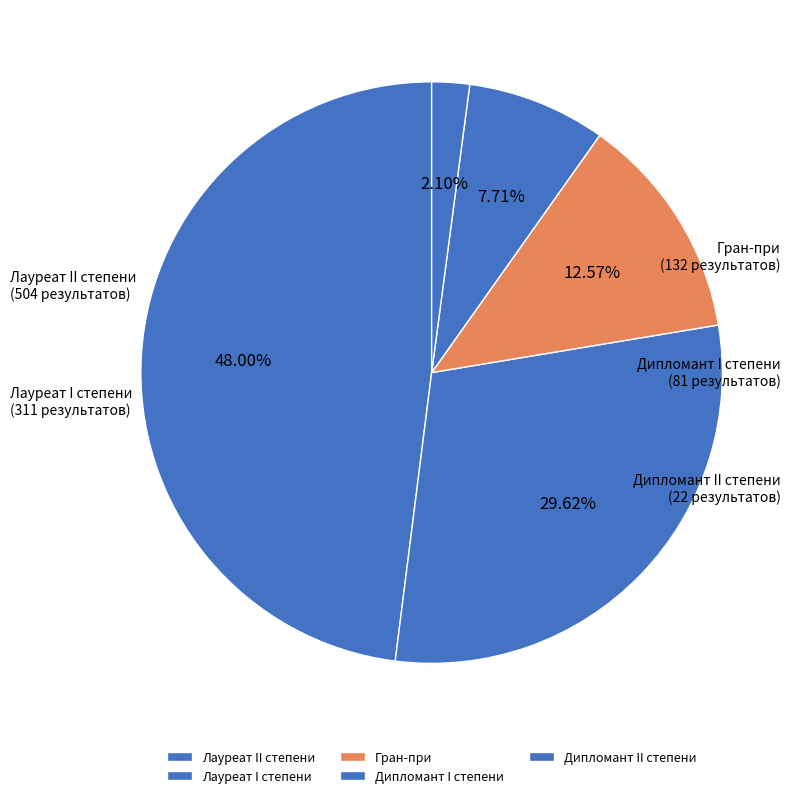

To the nearest percent, what percentage of the pie is Гран-при?

13%